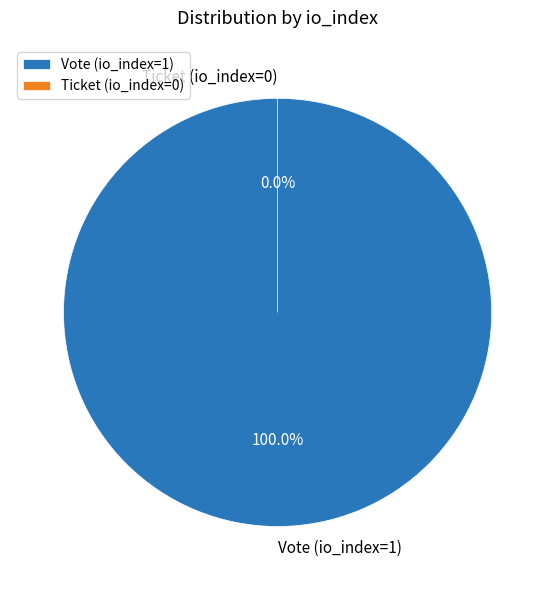

To the nearest percent, what percentage of the pie is Vote (io_index=1)?

100%